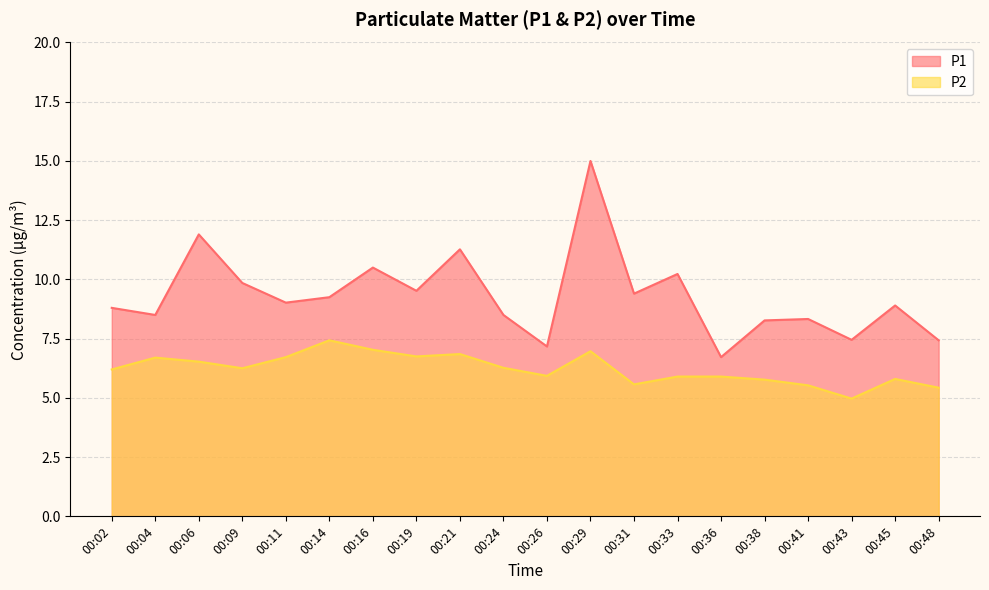

Where is the first local minimum for P1?

00:04